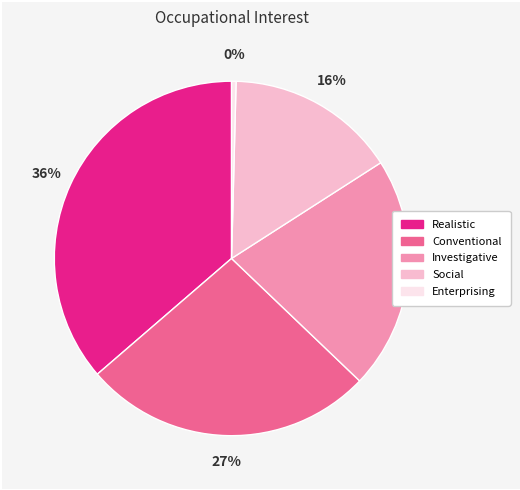

Does any single category account for the majority?

No